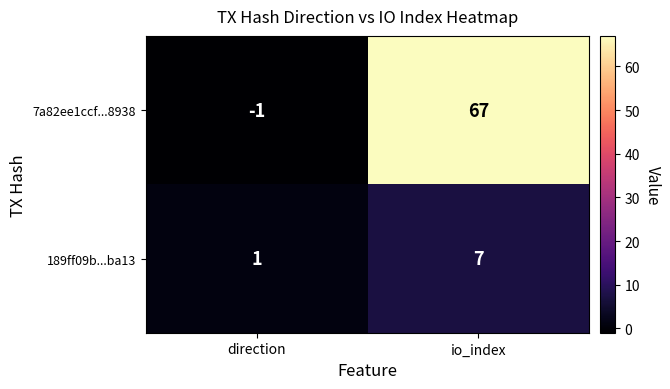

Where is 189ff09b...ba13 nearest to the value 4?

direction